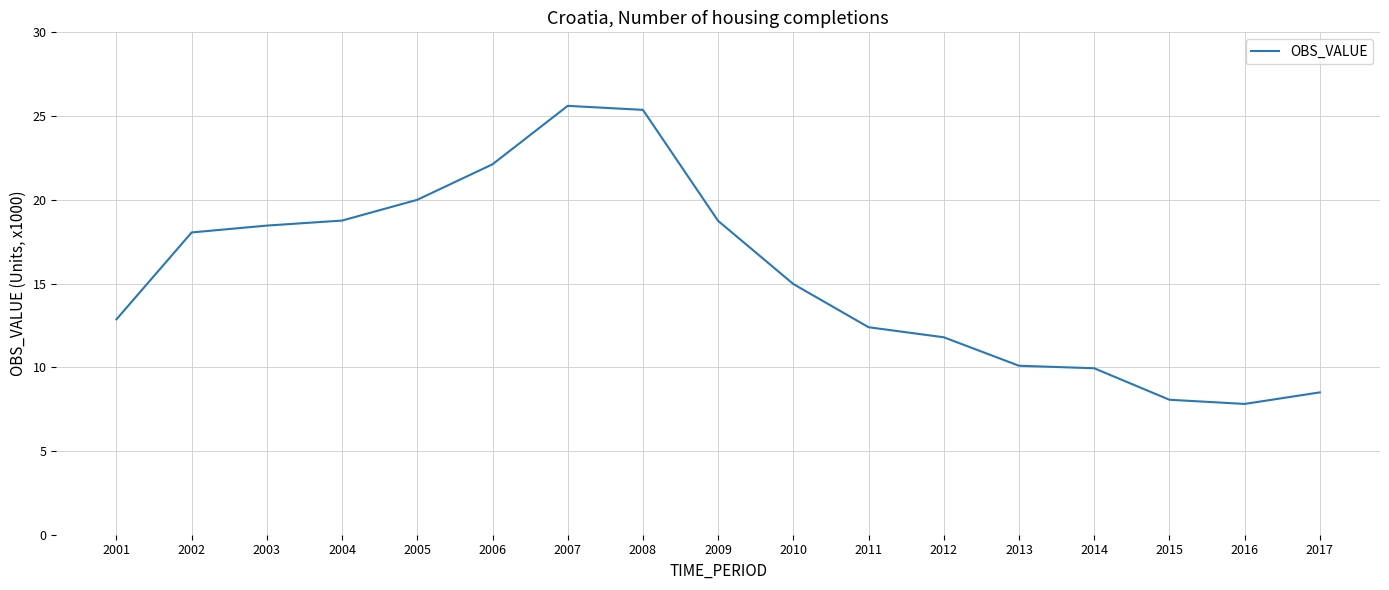

Is it true that the value at 2010 is 5.4?

False